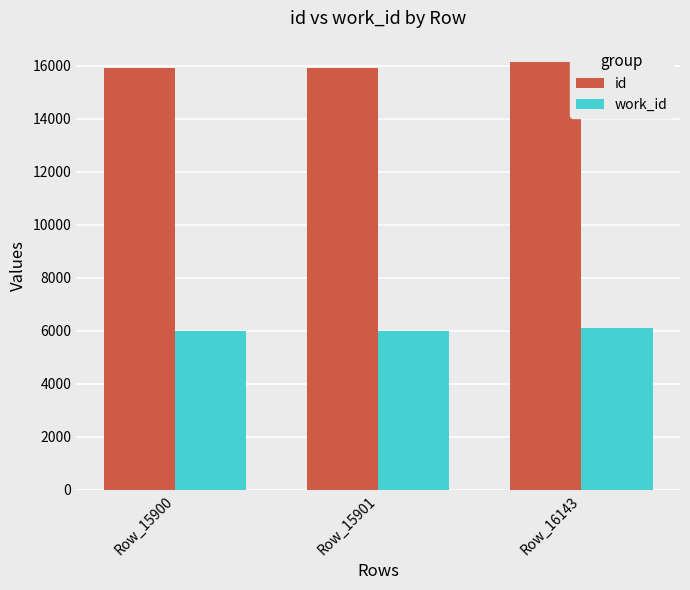

What is the lowest value of the work_id series?

5976